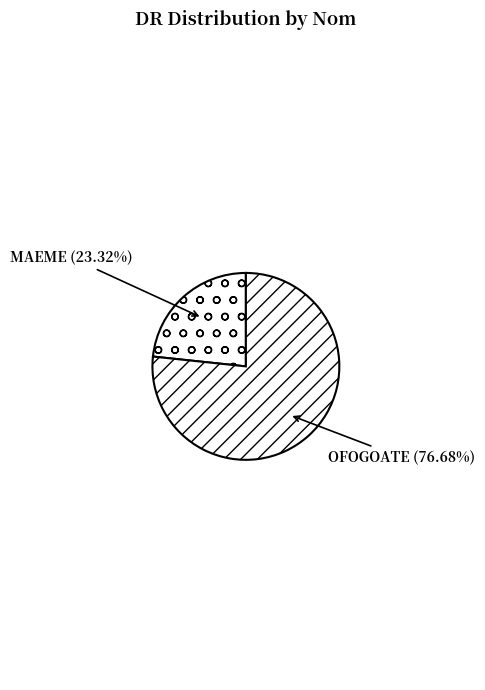

How many slices are in this pie chart?

2